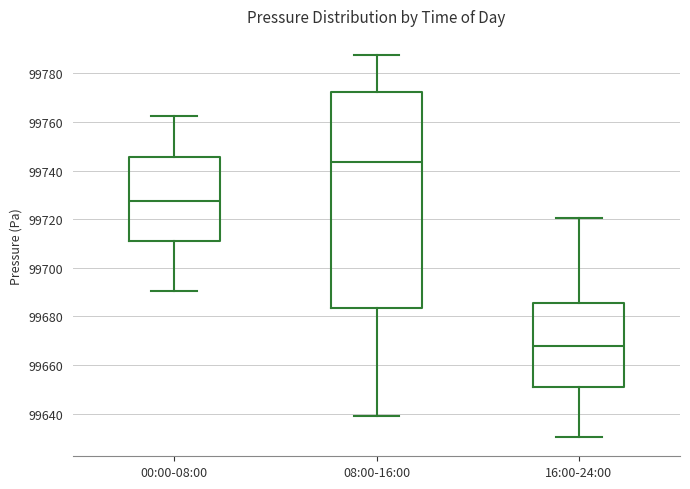

Reading left to right, transcribe this box plot: for each box, give where its median line is, the range the box spans, and where its two whiskers end, as read against the y-axis. The values are not printed on the chart, so give them approximately, as read against the axis.

00:00-08:00: median 99728, box 99710 to 99746, whiskers 99690 to 99762
08:00-16:00: median 99744, box 99684 to 99772, whiskers 99638 to 99788
16:00-24:00: median 99668, box 99650 to 99686, whiskers 99630 to 99720